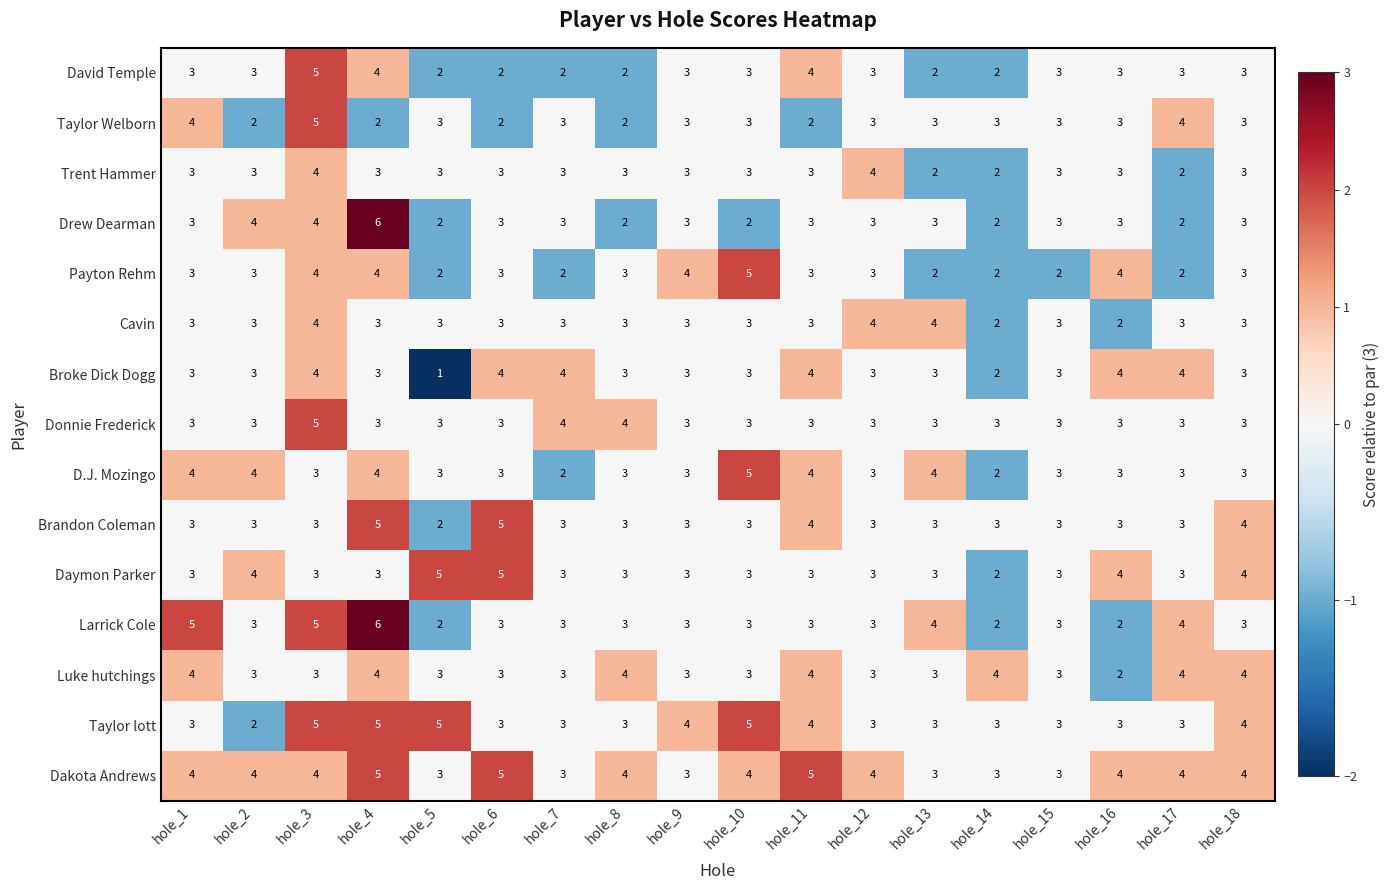

How many series are shown in this chart?

15